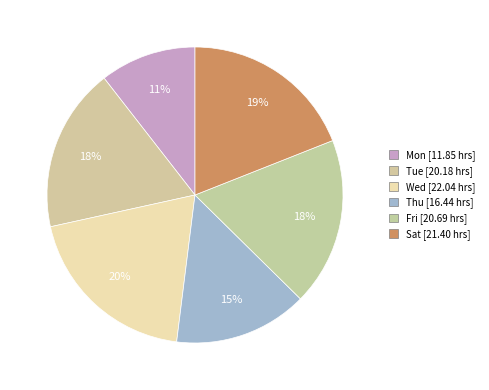

Approximately how many times larger is the value at Fri compared to Sat?

1.0